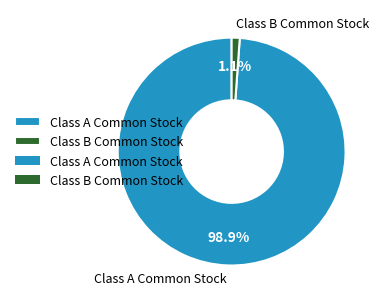

To the nearest percent, what is the combined percentage of Class A Common Stock and Class B Common Stock?

100%